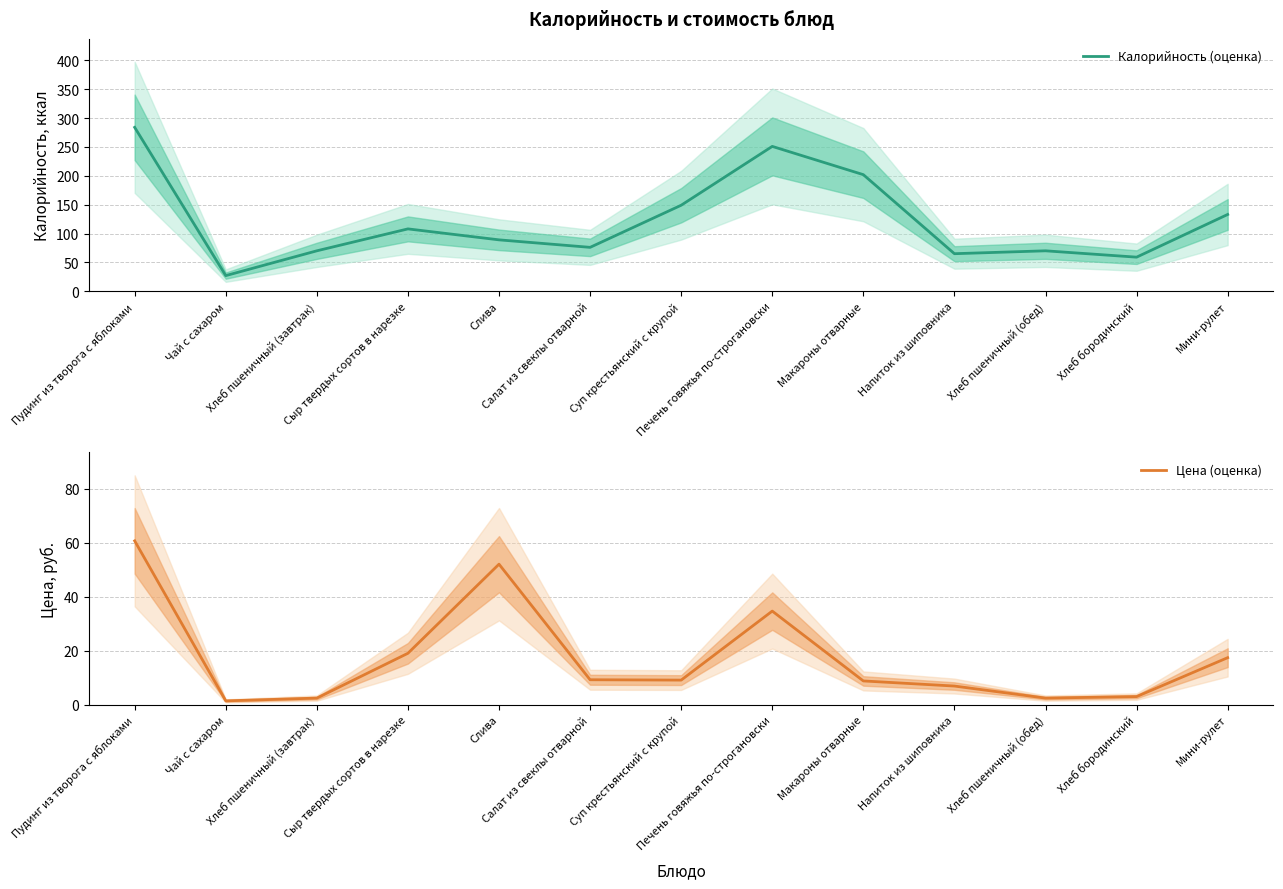

What is the sum of the Калорийность (оценка) values at Сыр твердых сортов в нарезке and Печень говяжья по-строгановски?

359